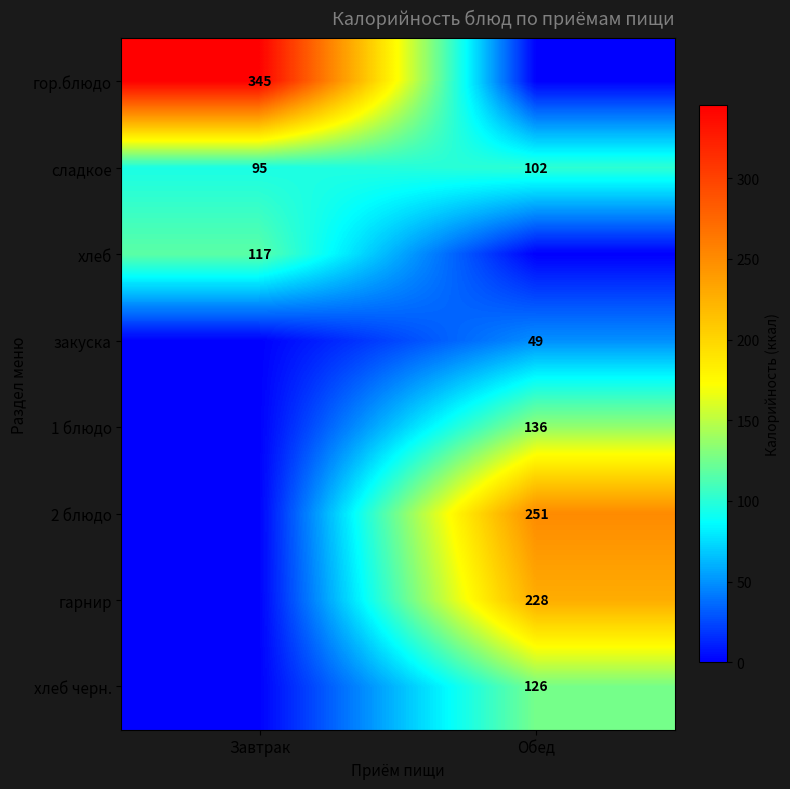

Which category has the highest value across all series?

Завтрак